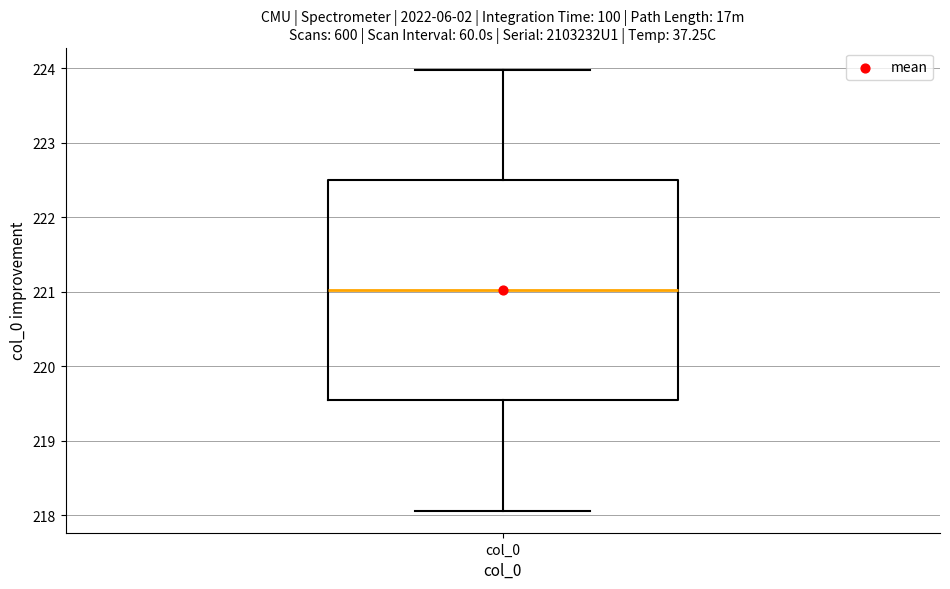

Read this box plot against the y-axis: the position of the median line, the range covered by the box, and the ends of both whiskers. The values are not printed on the chart, so give them approximately, as read against the axis.

median 221.0, box 219.5 to 222.5, whiskers 218.1 to 224.0